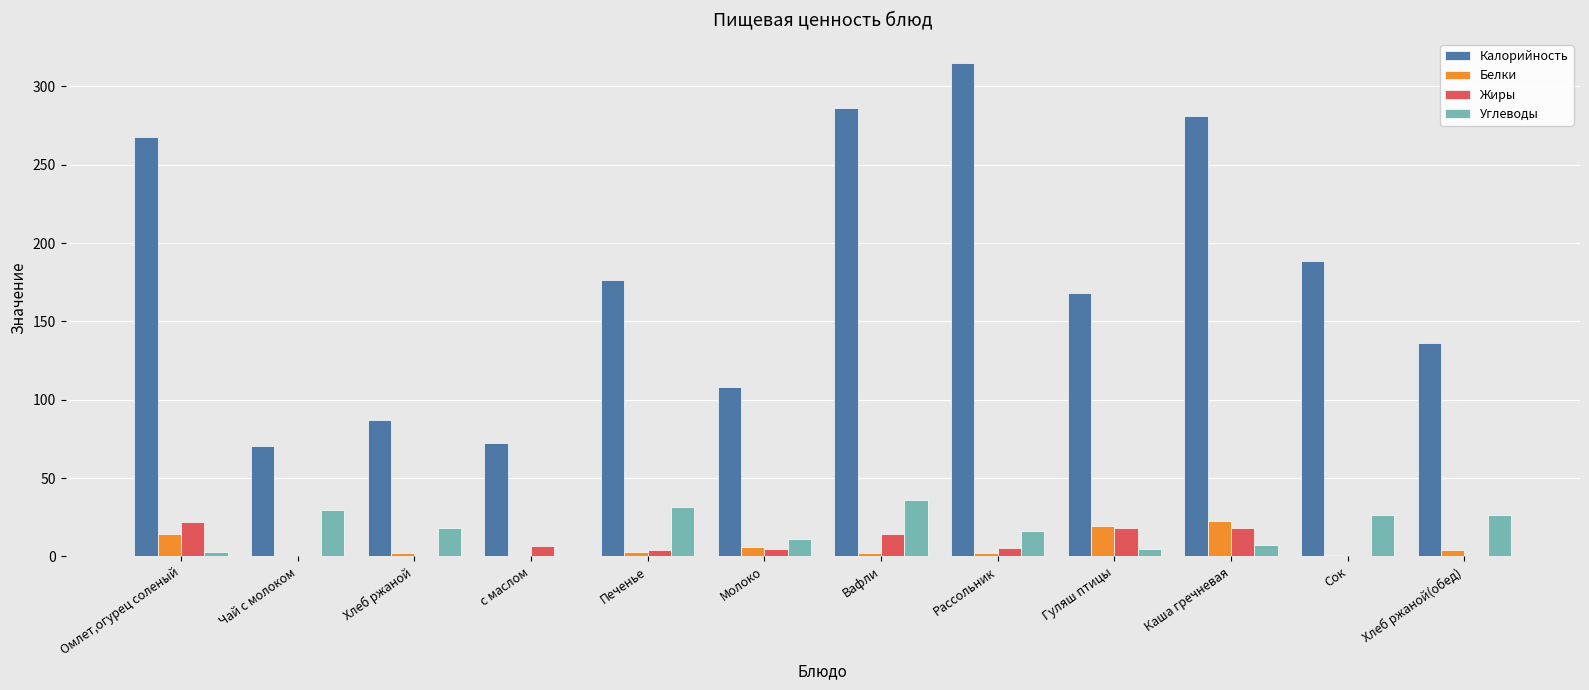

Which series changed the most between Чай с молоком and Хлеб ржаной(обед)?

Калорийность